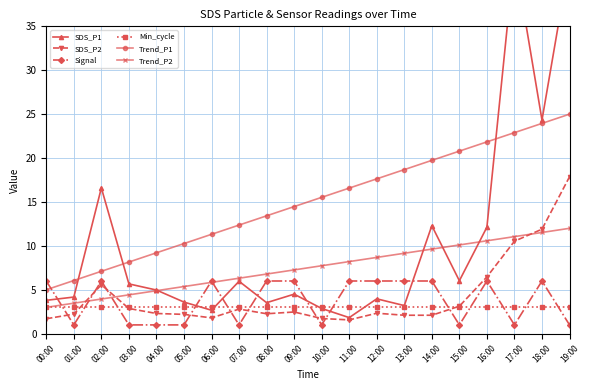

Which series changed the most between 17:00 and 18:00?

SDS_P1